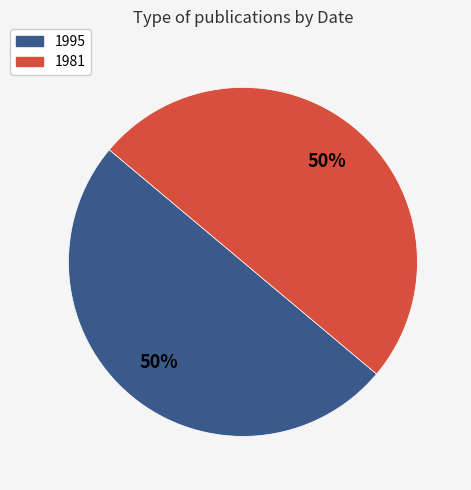

To the nearest percent, what is the average slice percentage?

50%